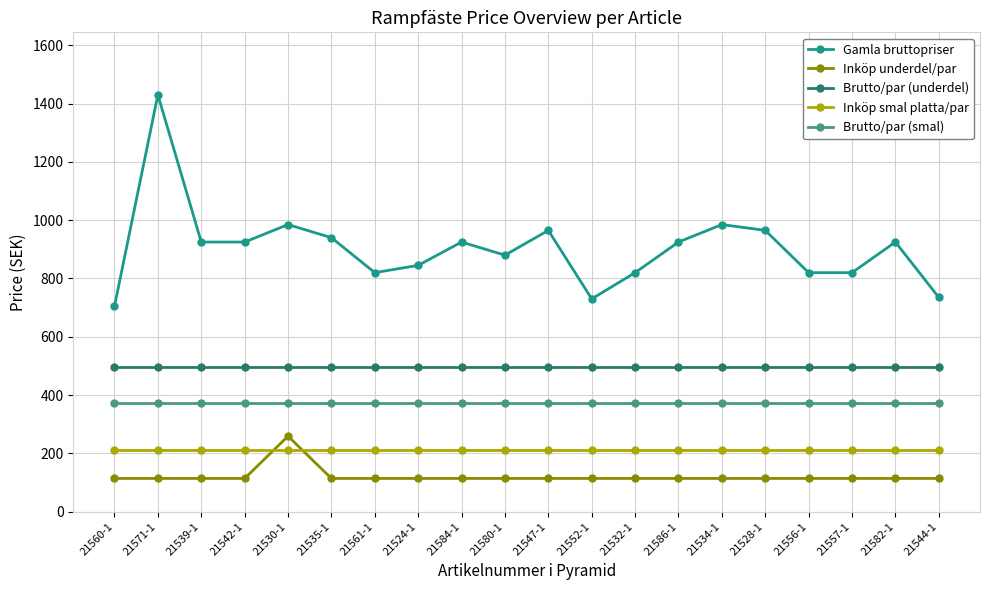

True or false: Brutto/par (smal) and Gamla bruttopriser intersect in this chart.

False